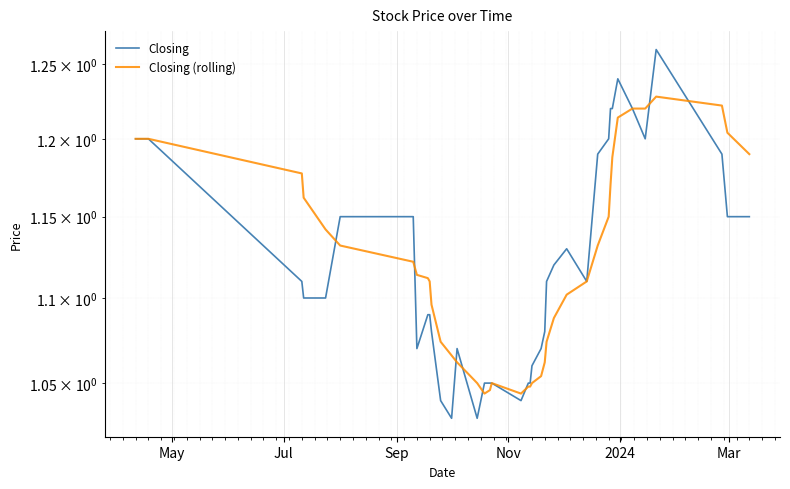

Count the number of categories in the chart.

40